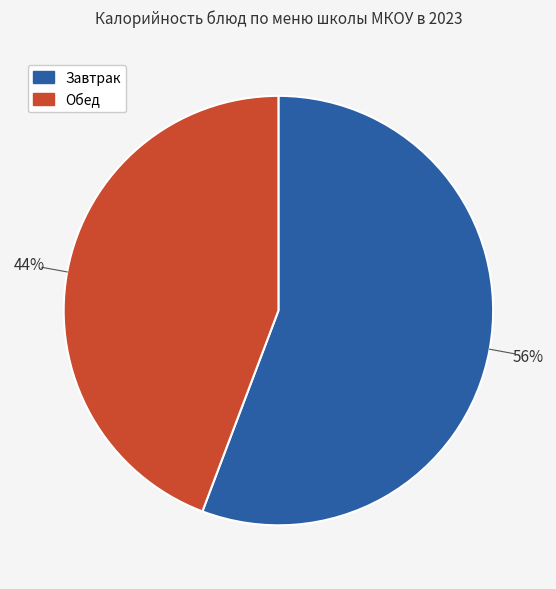

Count the number of slices in the pie.

2